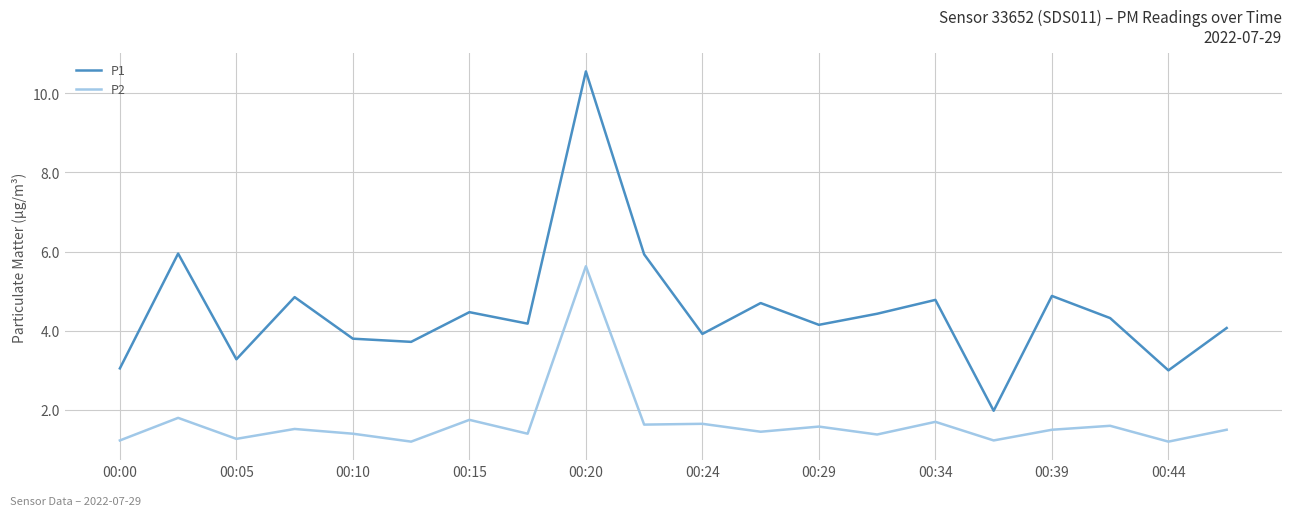

Which series has the largest range (max minus min)?

P1